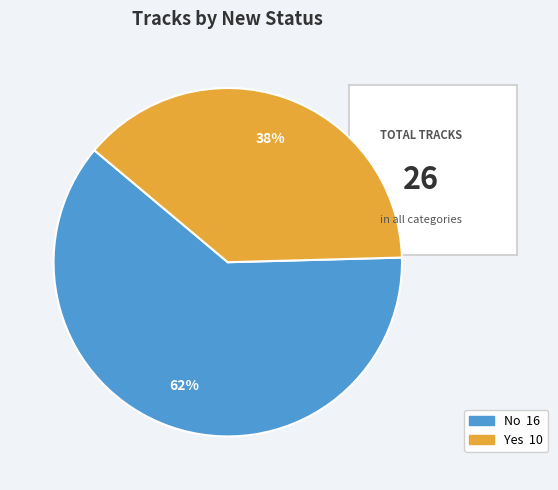

To the nearest percent, what is the average slice percentage?

50%